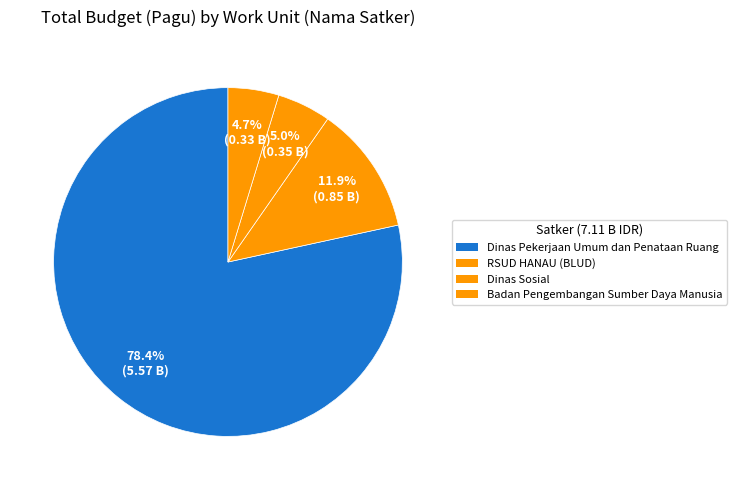

Count the number of slices in the pie.

4